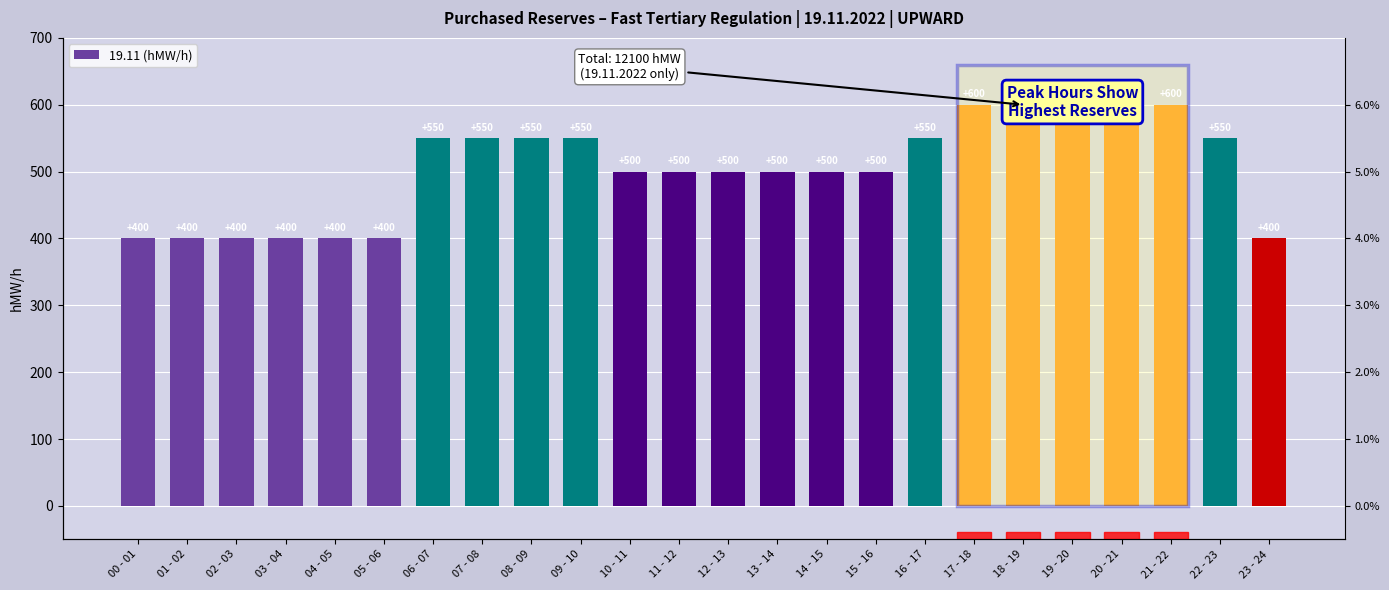

Which category has the highest value across all series?

17 - 18